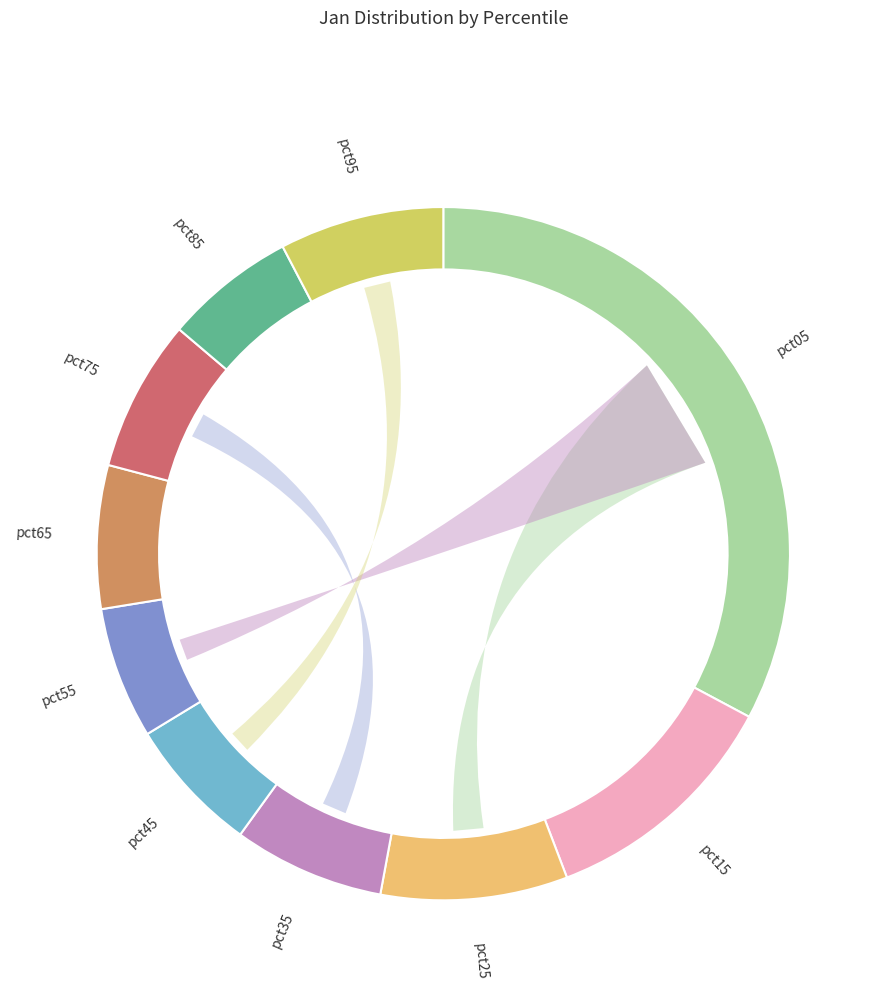

What percentage is the pct75 slice, to the nearest percent?

7%